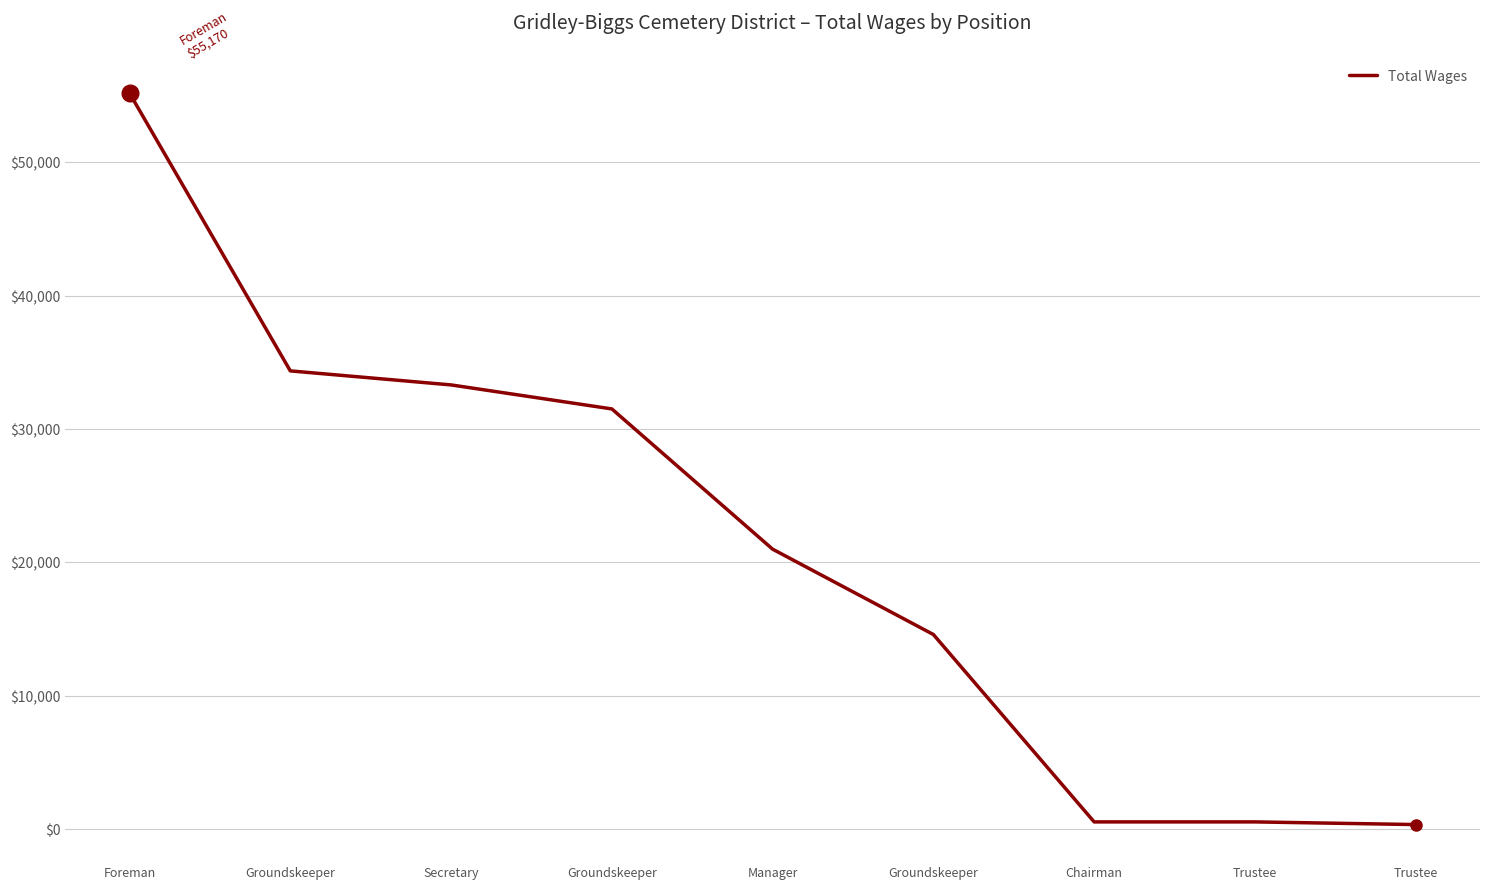

What is the sum of the values at Groundskeeper and Trustee?

34704